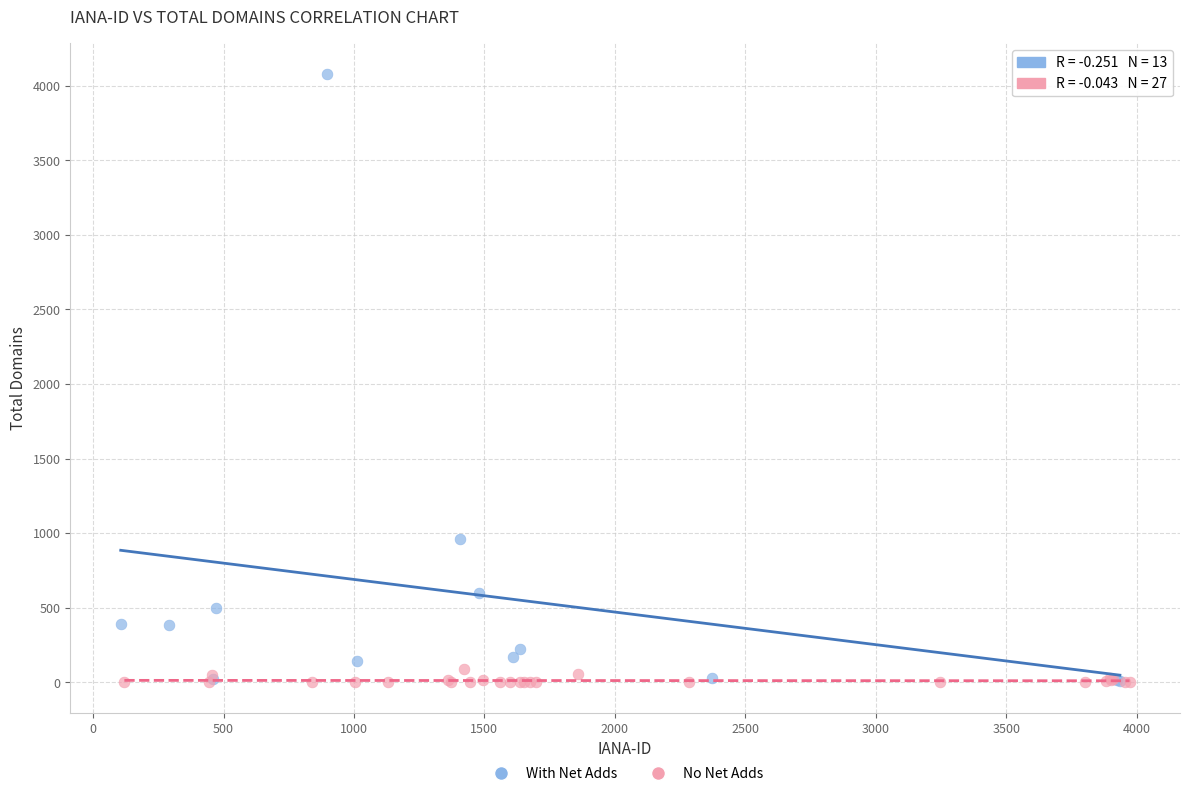

Which series has the largest Y range (max minus min)?

With Net Adds